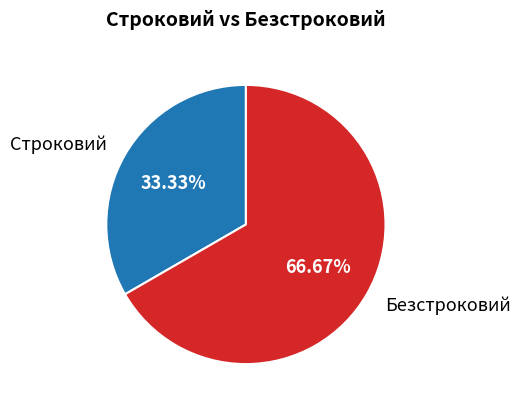

To the nearest percent, what is the difference between the Безстроковий and Строковий slice percentages?

33%